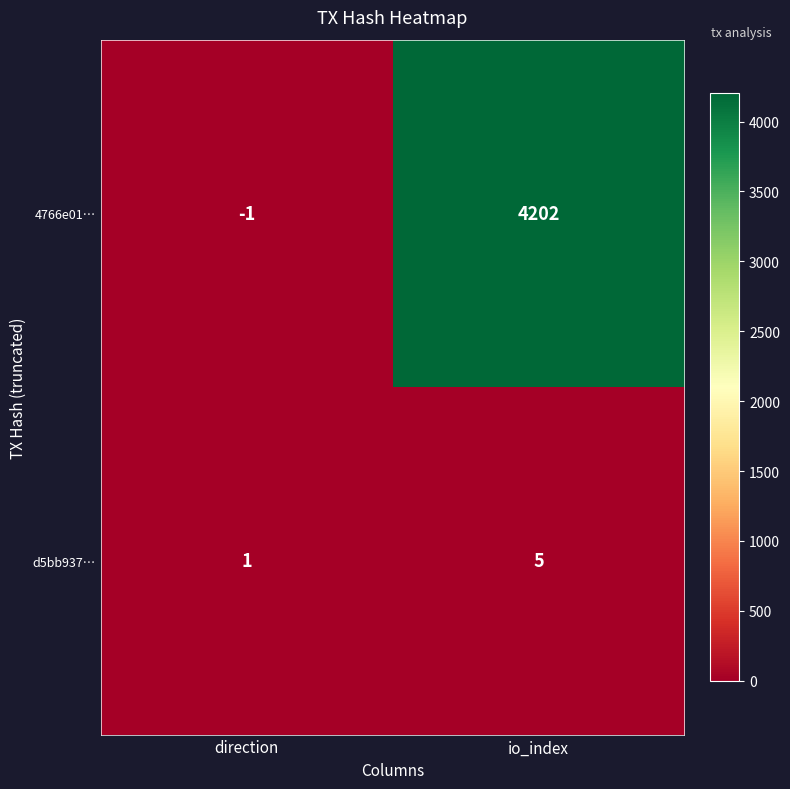

At which label is 4766e01… closest to 2100?

direction